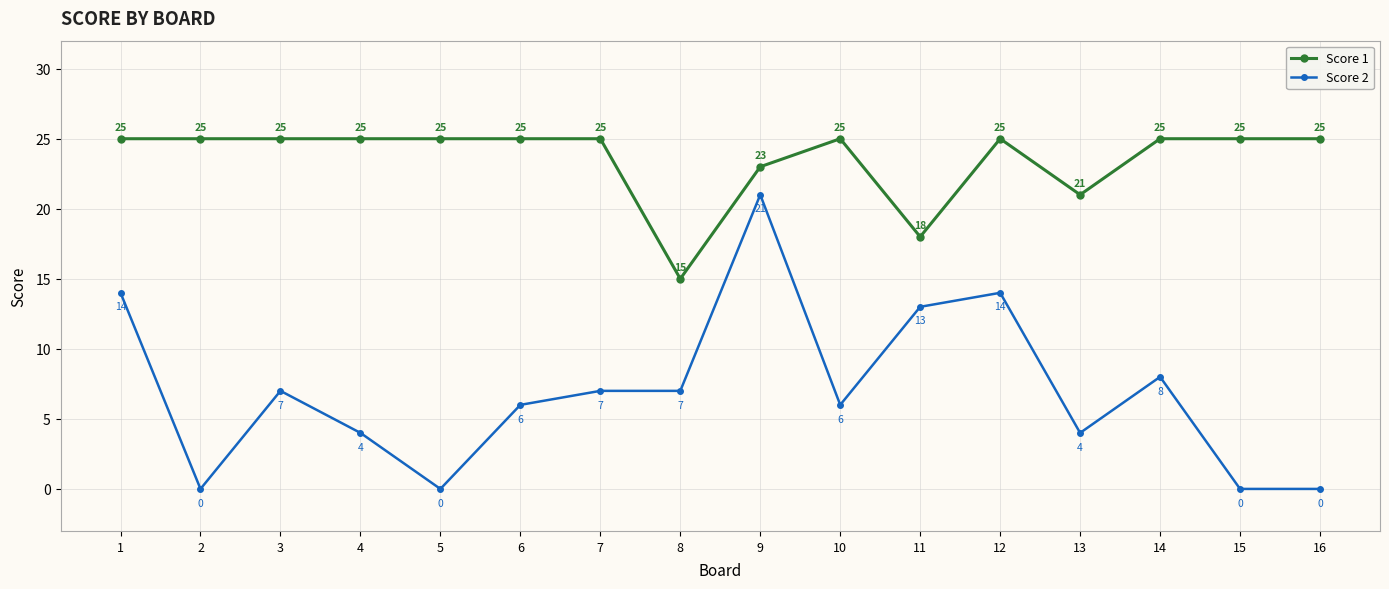

True or false: Score 1 and Score 2 intersect in this chart.

False